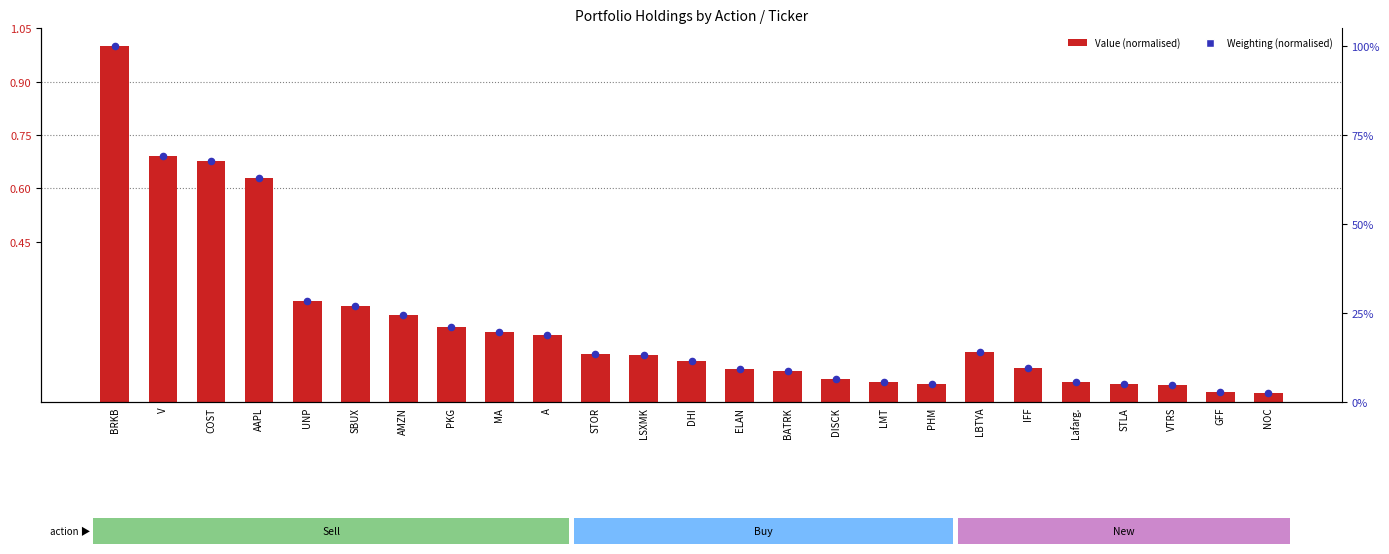

Which series reaches the minimum Y coordinate?

Weighting (normalised)